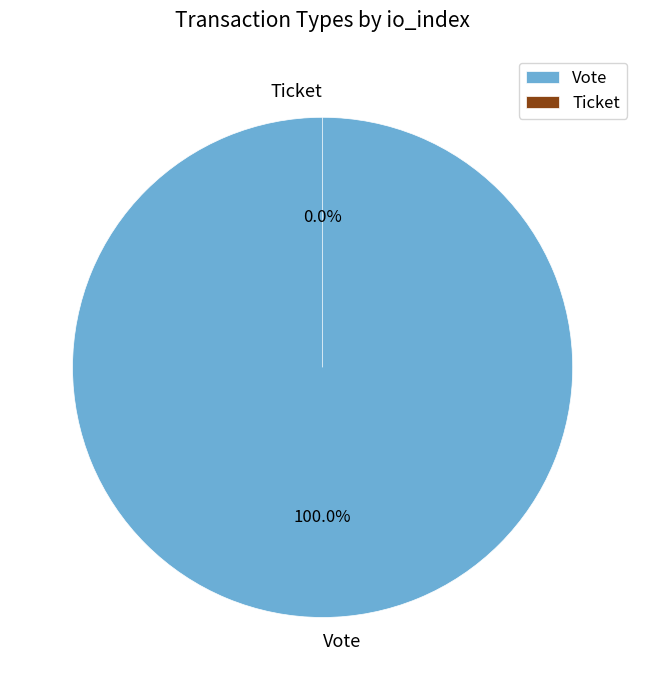

Rank the categories by value from highest to lowest.

Vote, Ticket